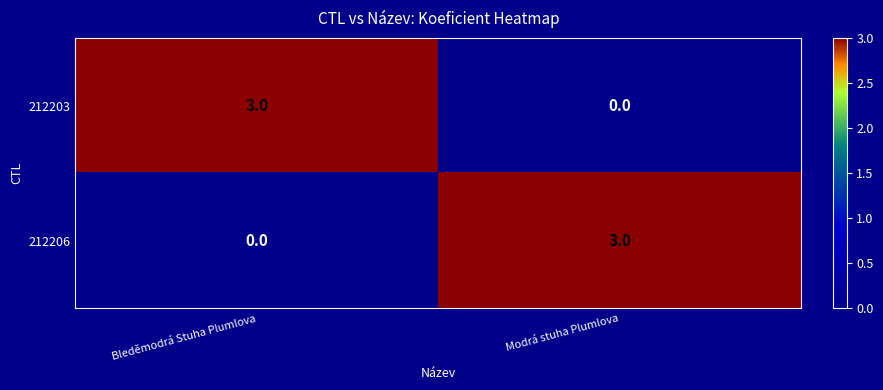

Reading left to right, transcribe all the data shown in this chart.

212203: 3	0
212206: 0	3